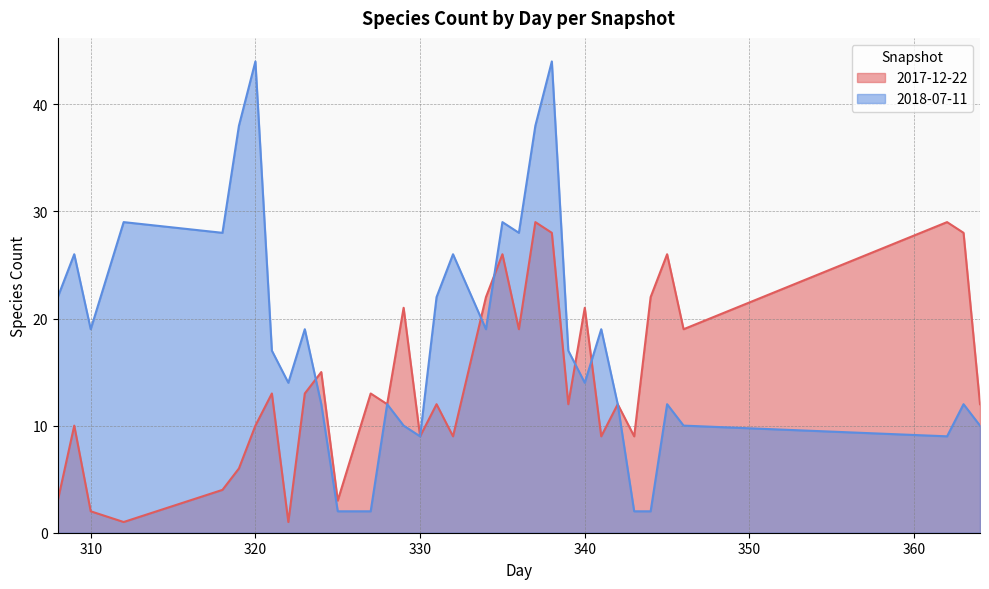

Which series has the largest total across all categories?

2018-07-11